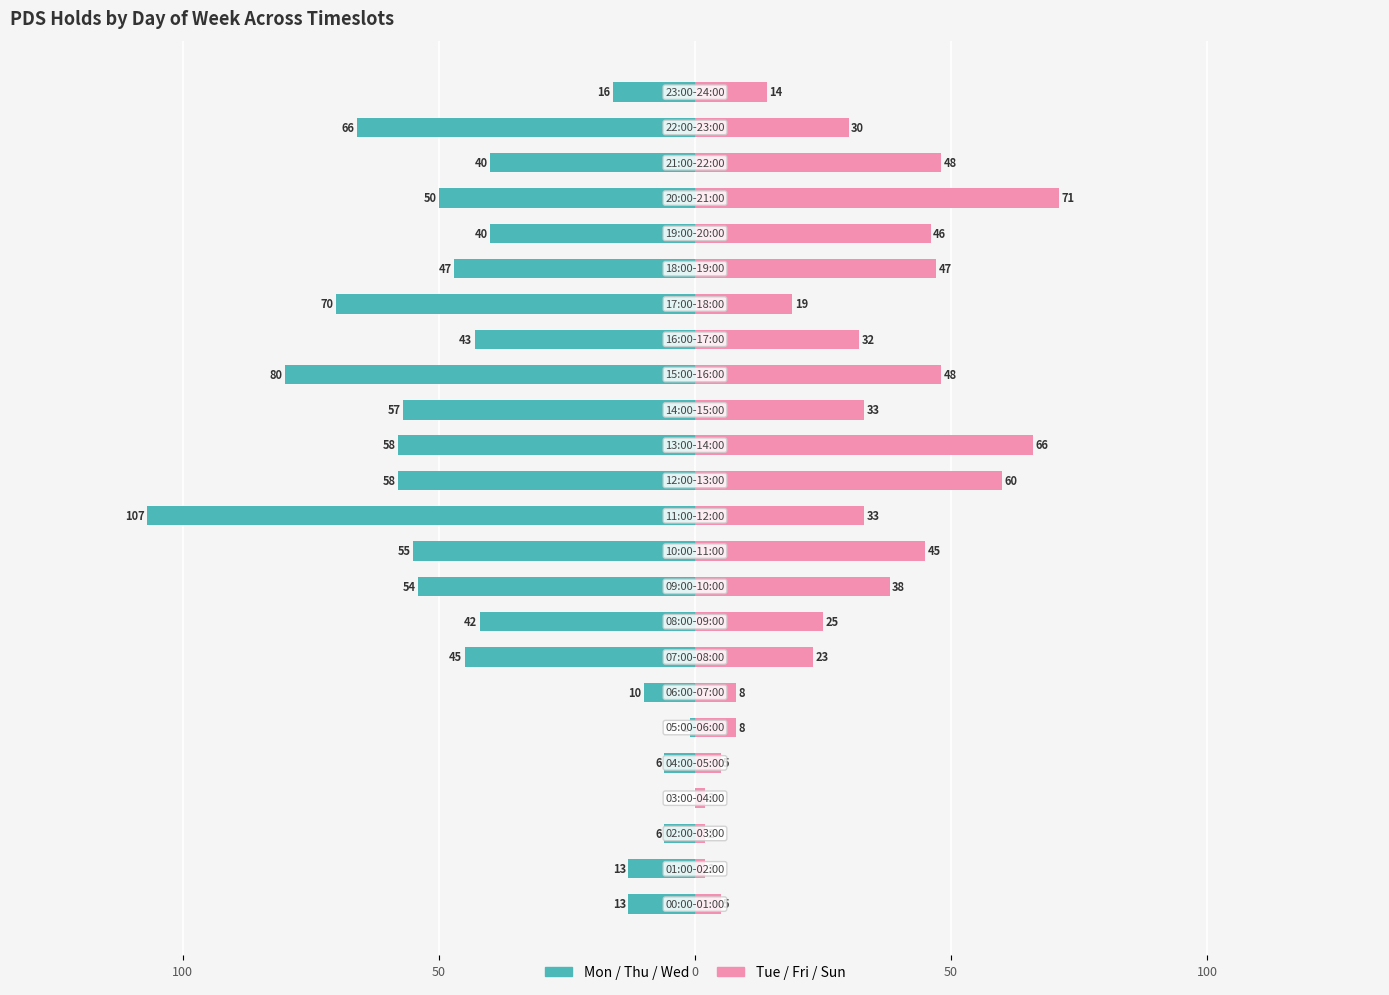

What is the value of the Tue/Fri/Sun bar at the 9th from the left?

25